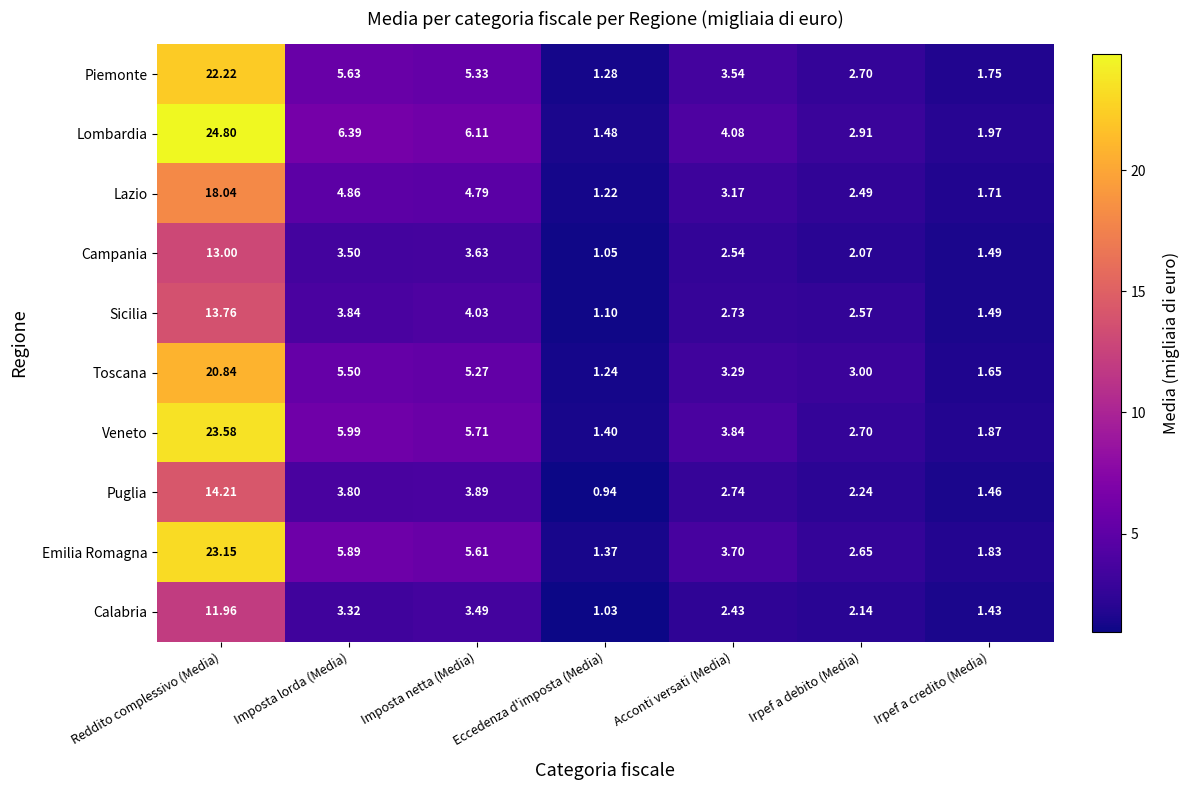

At which category does the chart reach its minimum across all series?

Eccedenza d'imposta (Media)